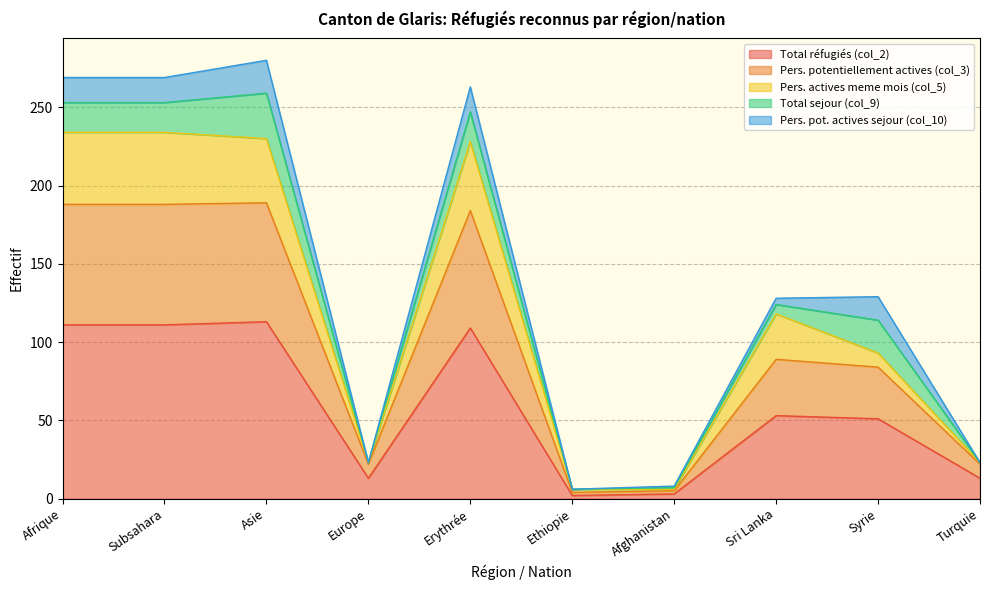

What is the label of the 9th point from the left?

Syrie